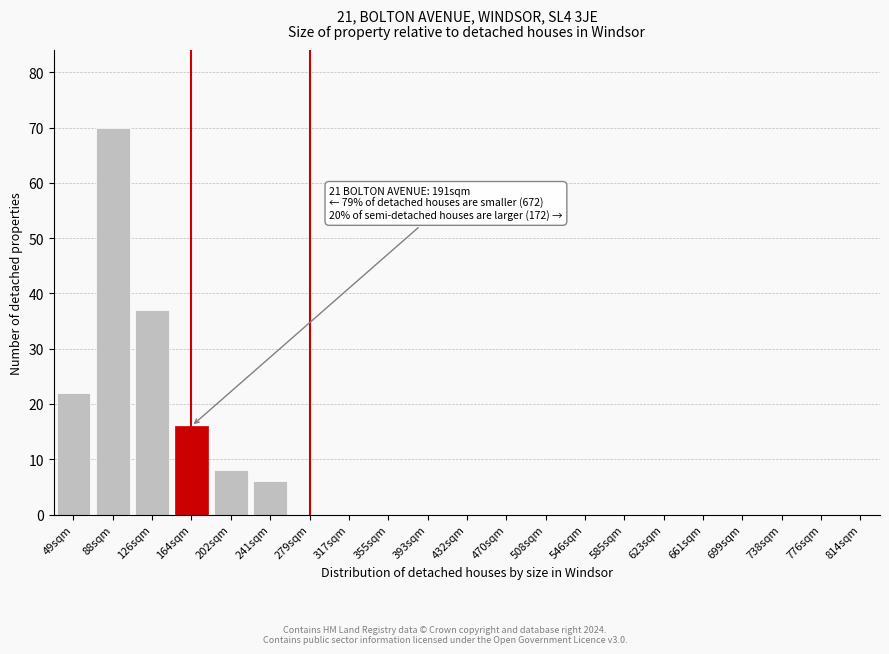

Reading left to right, what are all the values shown in this chart?

49sqm=22	88sqm=70	126sqm=37	164sqm=16	202sqm=8	241sqm=6	279sqm=0	317sqm=0	355sqm=0	393sqm=0	432sqm=0	470sqm=0	508sqm=0	546sqm=0	585sqm=0	623sqm=0	661sqm=0	699sqm=0	738sqm=0	776sqm=0	814sqm=0